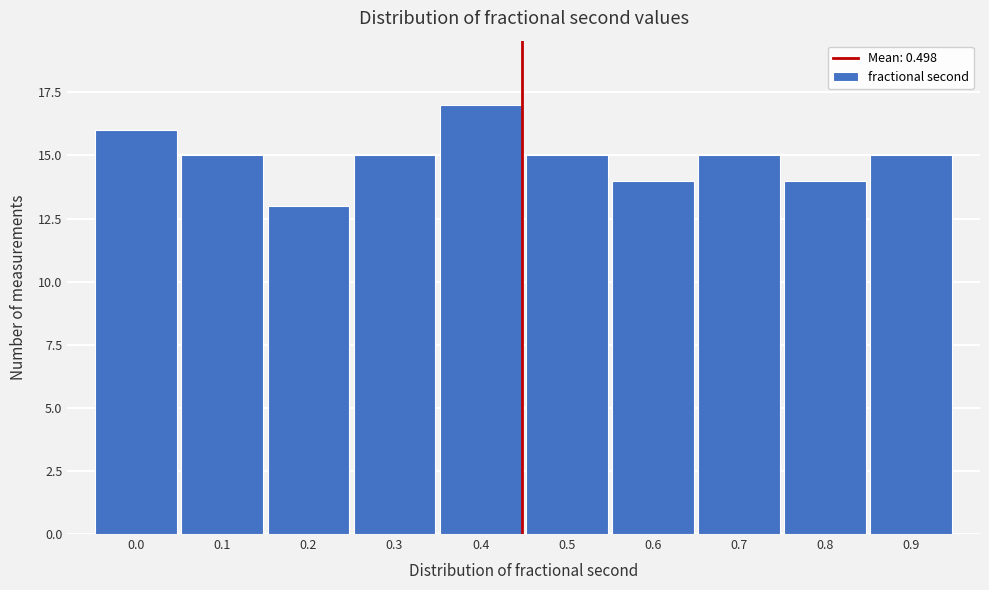

Reading left to right, transcribe all the data shown in this chart.

0.0=16	0.1=15	0.2=13	0.3=15	0.4=17	0.5=15	0.6=14	0.7=15	0.8=14	0.9=15